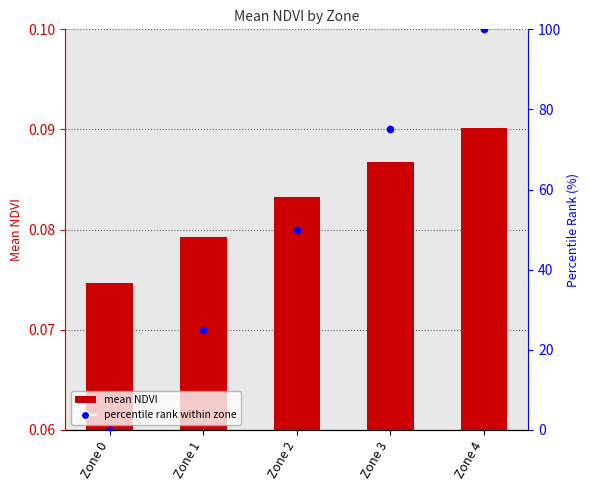

What are all the series names shown in the legend?

mean_NDVI, percentile rank within zone